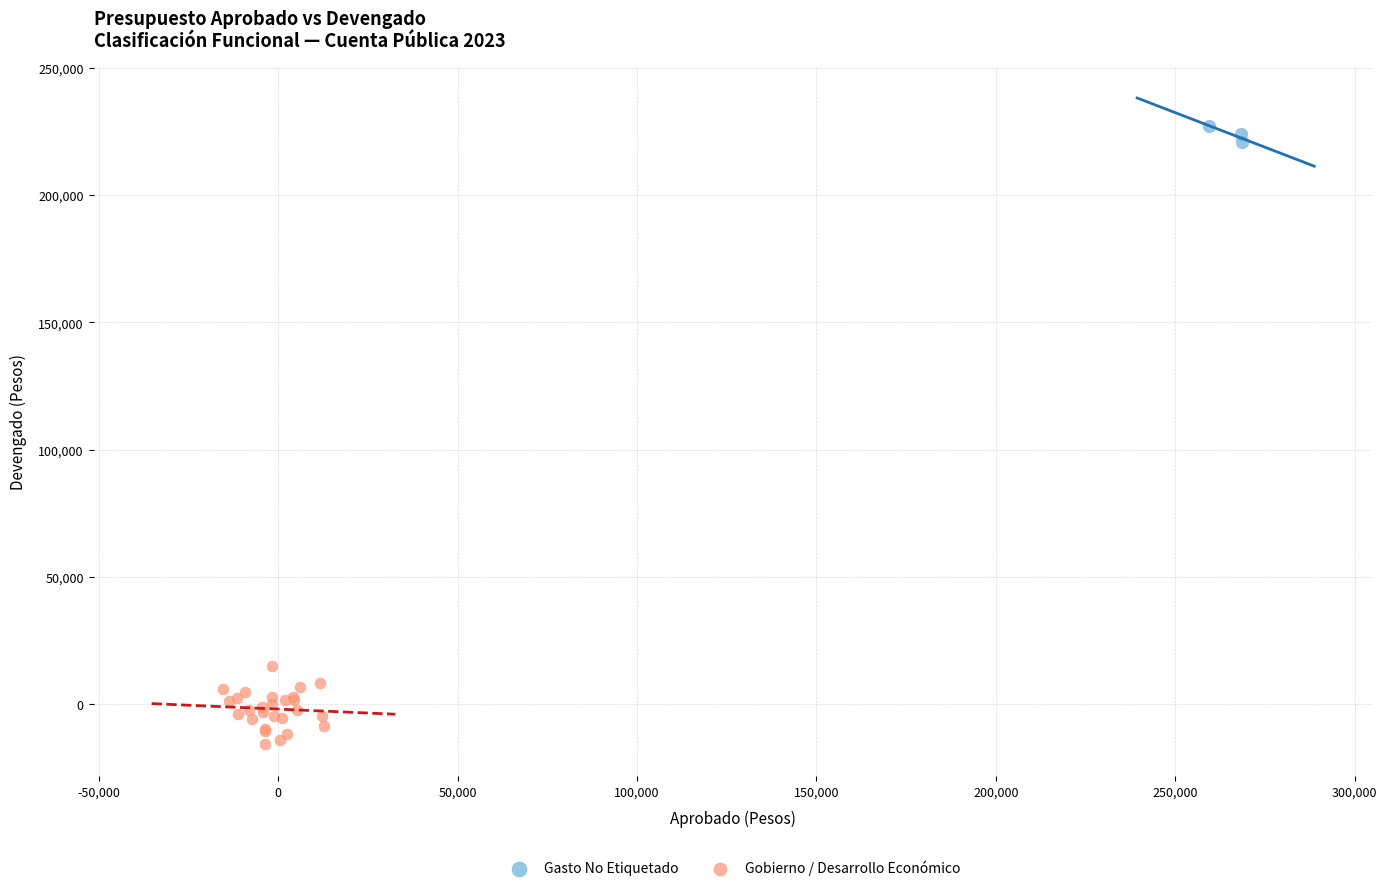

Which series has the largest Y range (max minus min)?

Gobierno / Desarrollo Económico